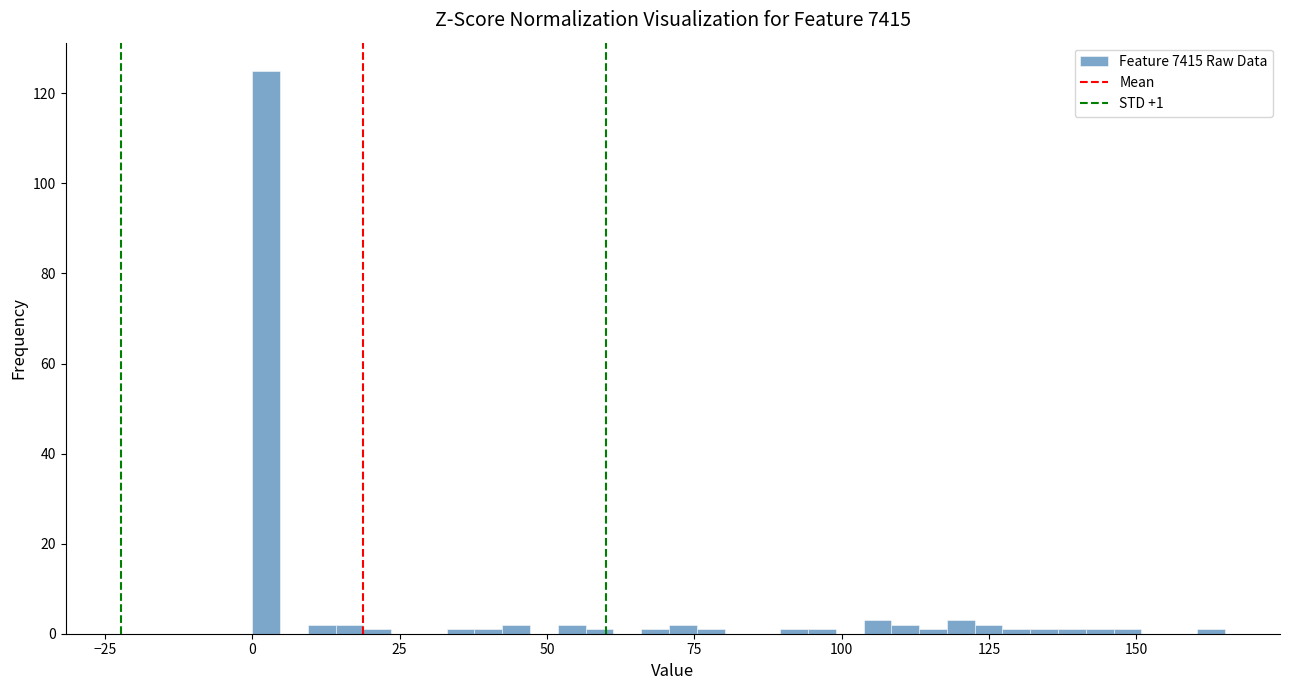

Around what value on the x-axis is the tallest bar? Give the approximate position of its centre, as read against the axis.

0